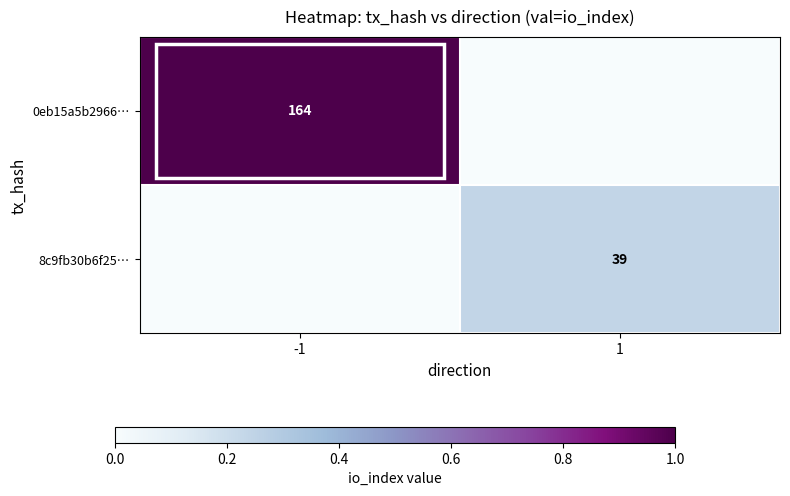

The 8c9fb30b6f25… series shows 39 at 1. True or false?

True